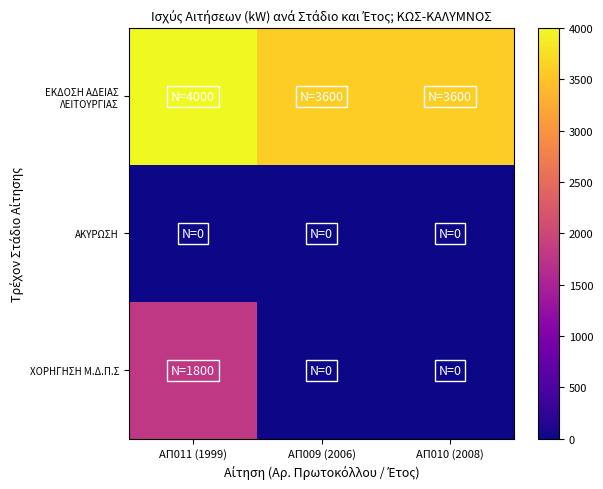

At which category does the chart reach its peak across all series?

ΑΠ011 (1999)